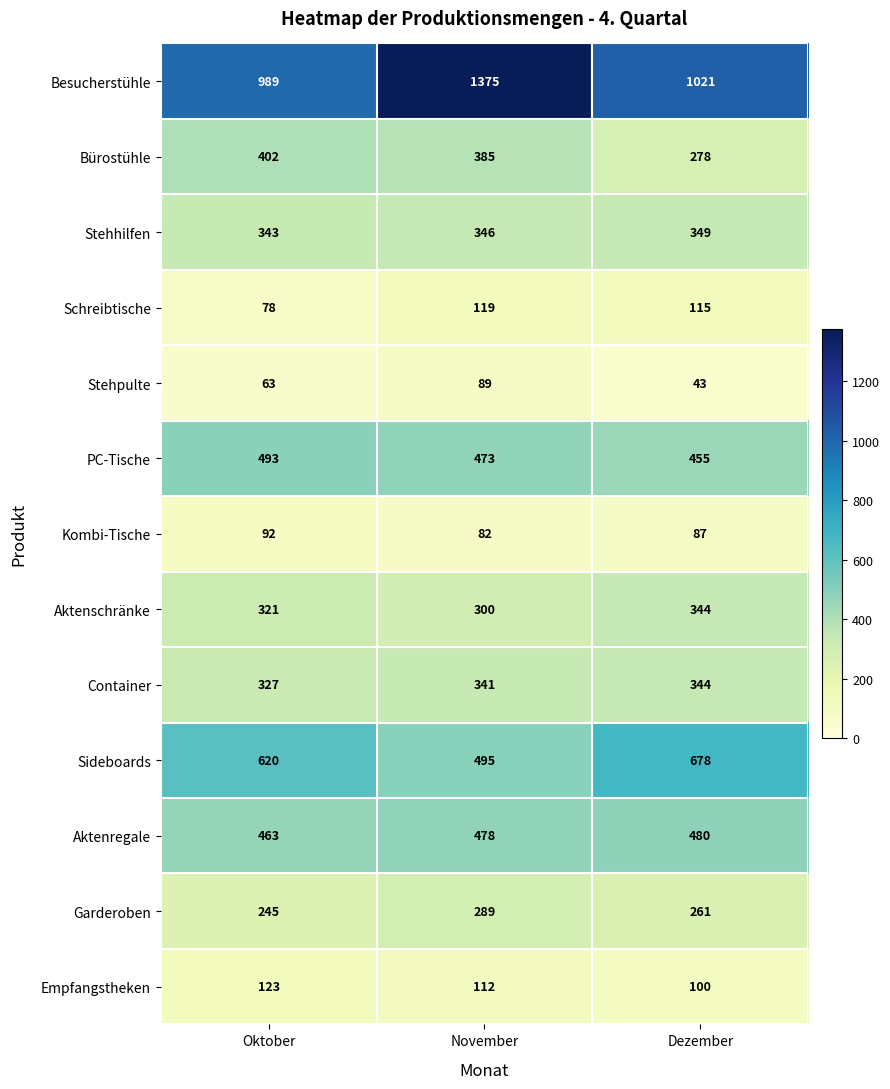

Which series has the largest total across all categories?

Besucherstühle